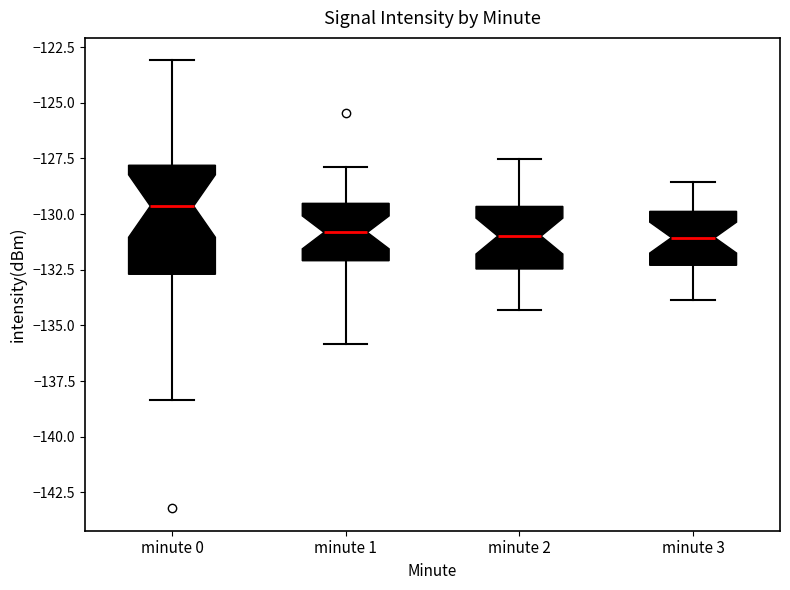

Where is the upper edge of the box for minute 0 on the y-axis? The values are not printed on the chart, so give them approximately, as read against the axis.

-128.0